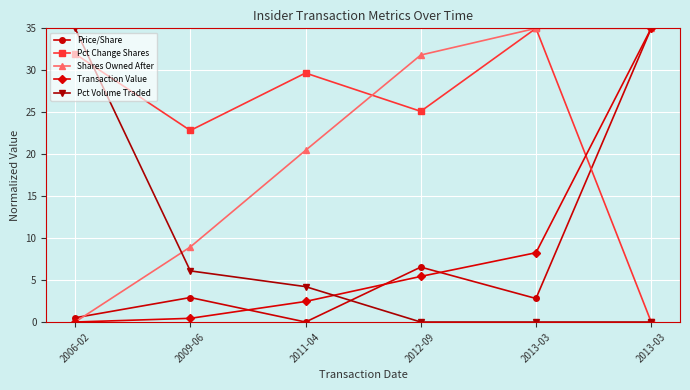

How many lines are shown in the chart?

5